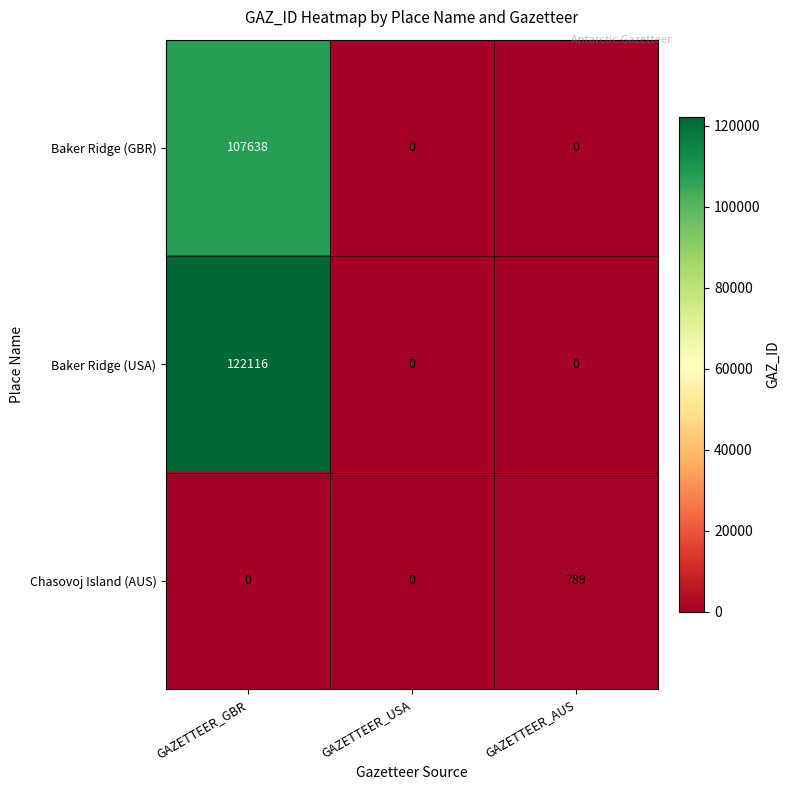

Which series changed the most between GAZETTEER_GBR and GAZETTEER_USA?

Baker Ridge (USA)